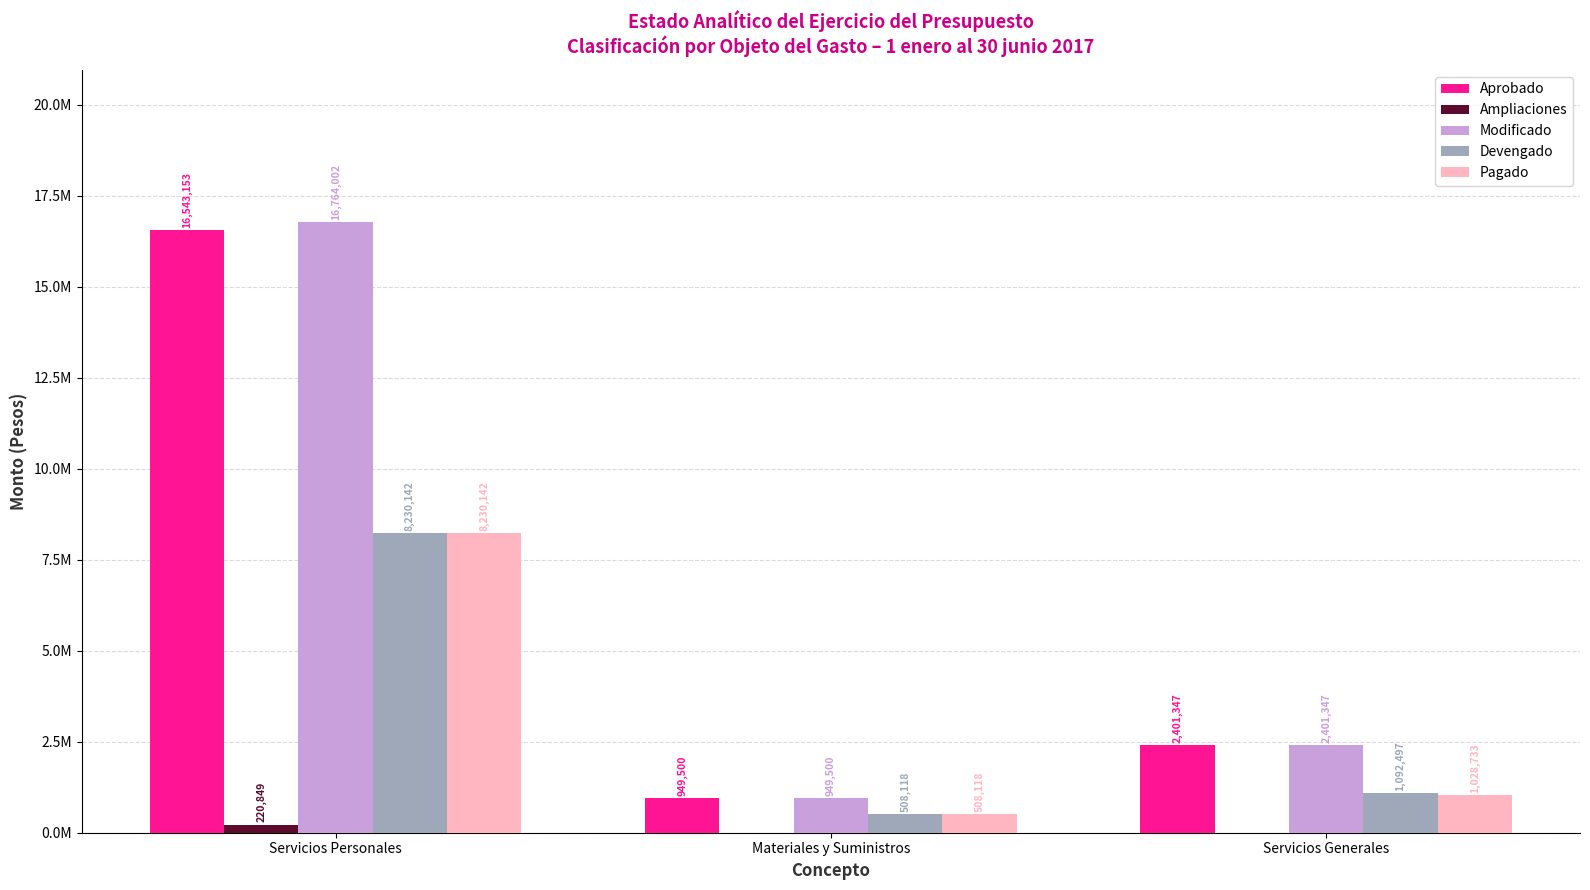

What position from the left is Servicios Personales?

1